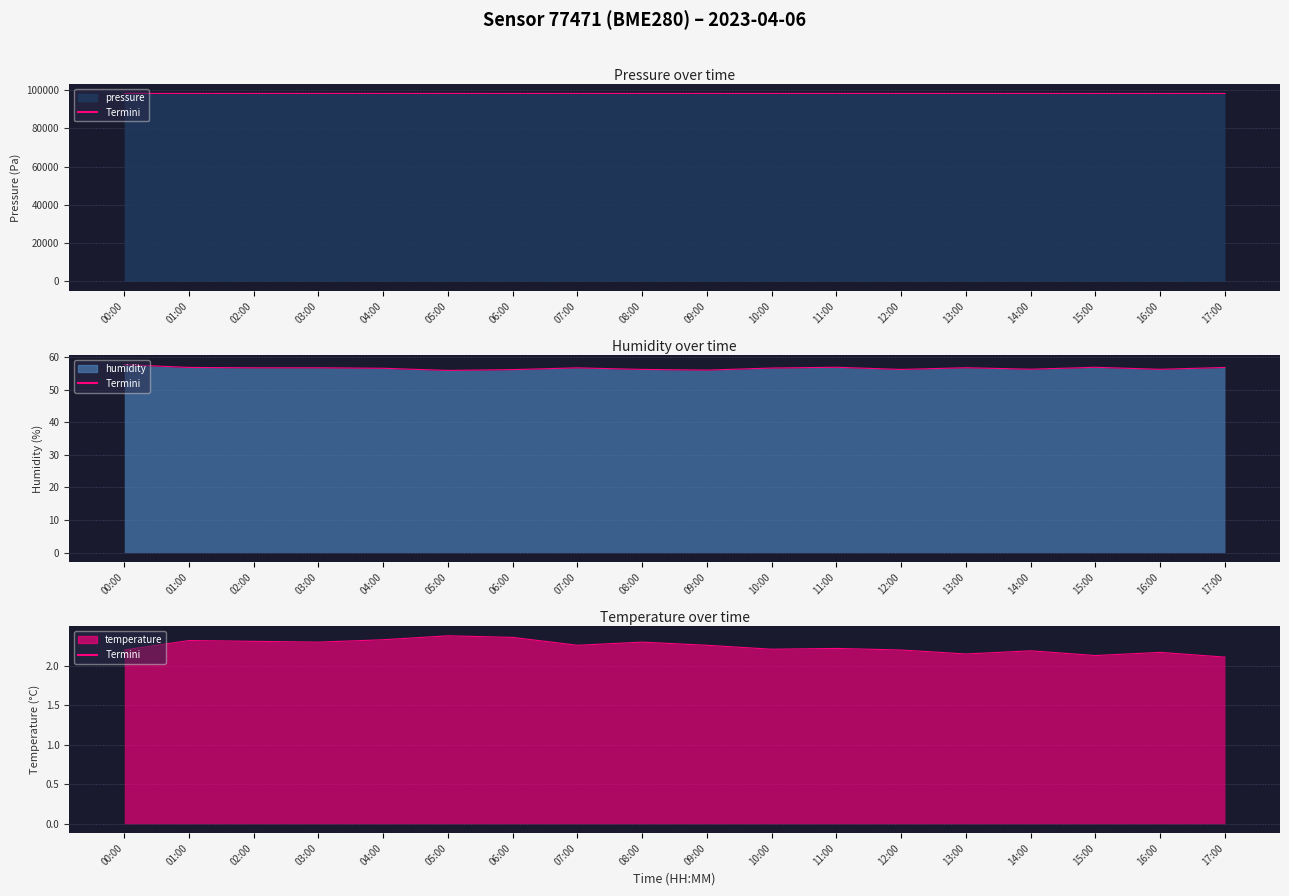

What is the label of the 11th point from the right?

07:00